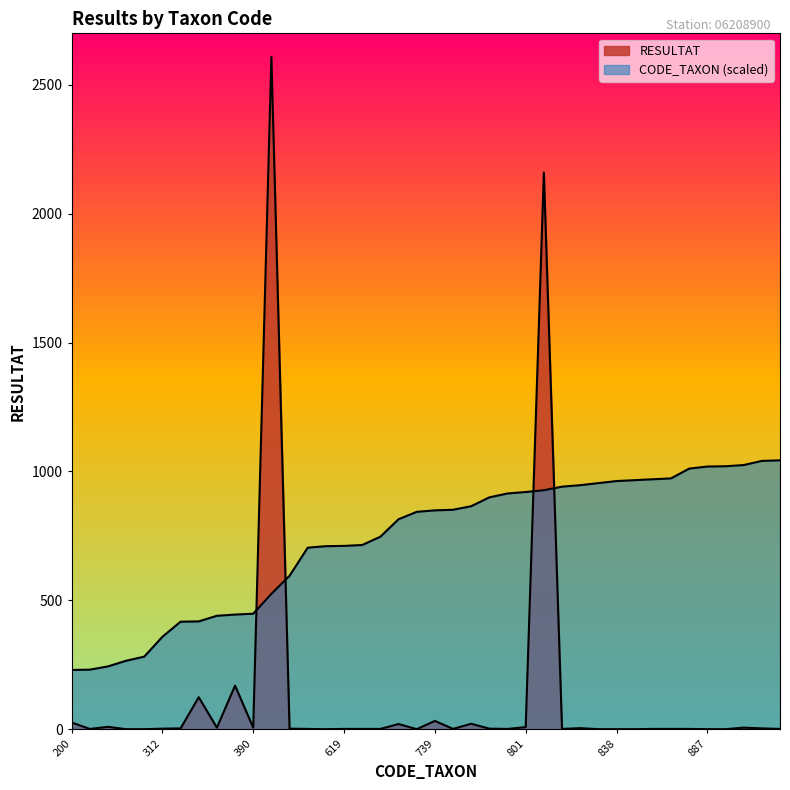

How many distinct data groups are displayed?

2